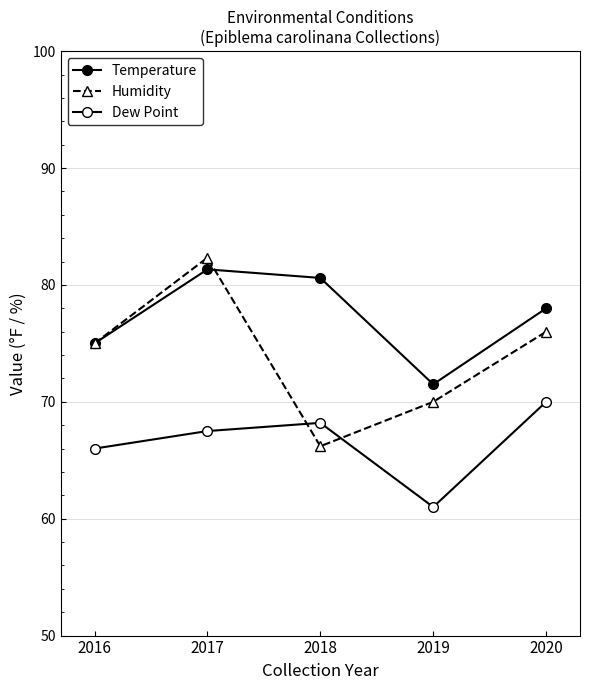

Reading left to right, transcribe all the data shown in this chart.

Temperature: 75.0	81.3	80.6	71.5	78.0
Humidity: 75.0	82.3	66.2	70.0	76.0
Dew Point: 66.0	67.5	68.2	61.0	70.0